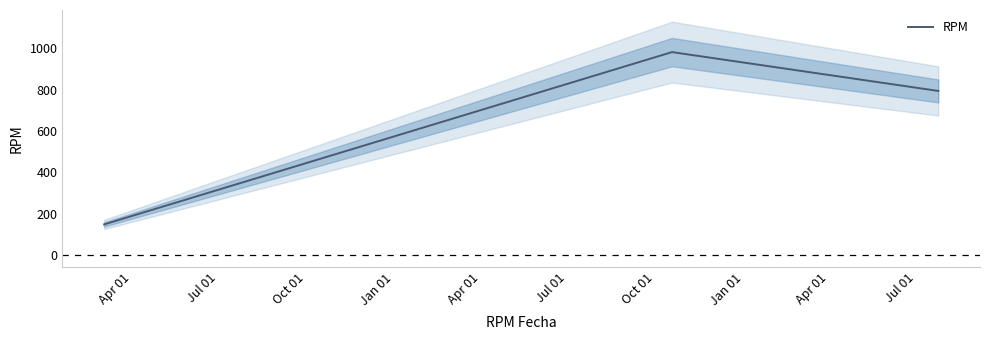

What is the minimum value for RPM?

148